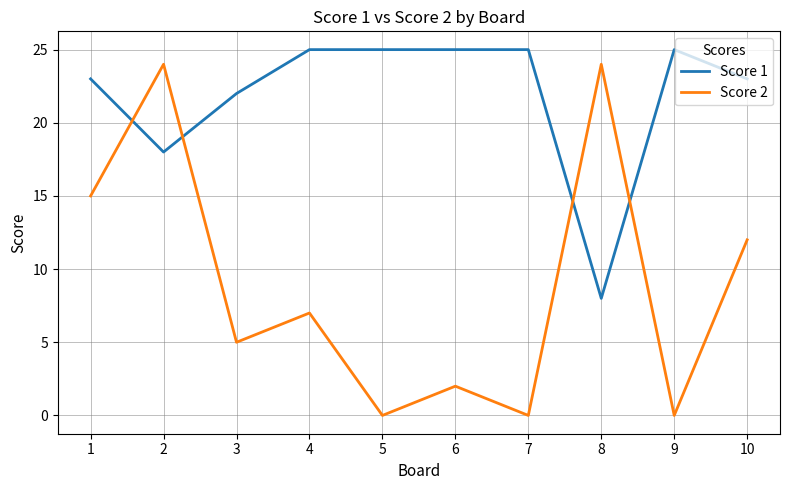

Where is Score 2 nearest to the value 12?

10